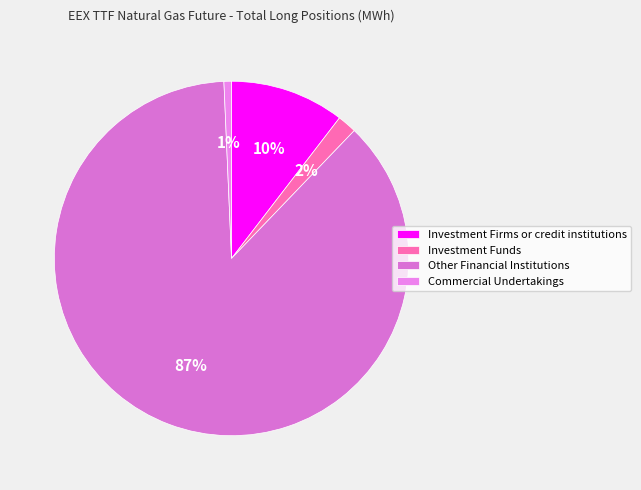

Count the number of slices in the pie.

4